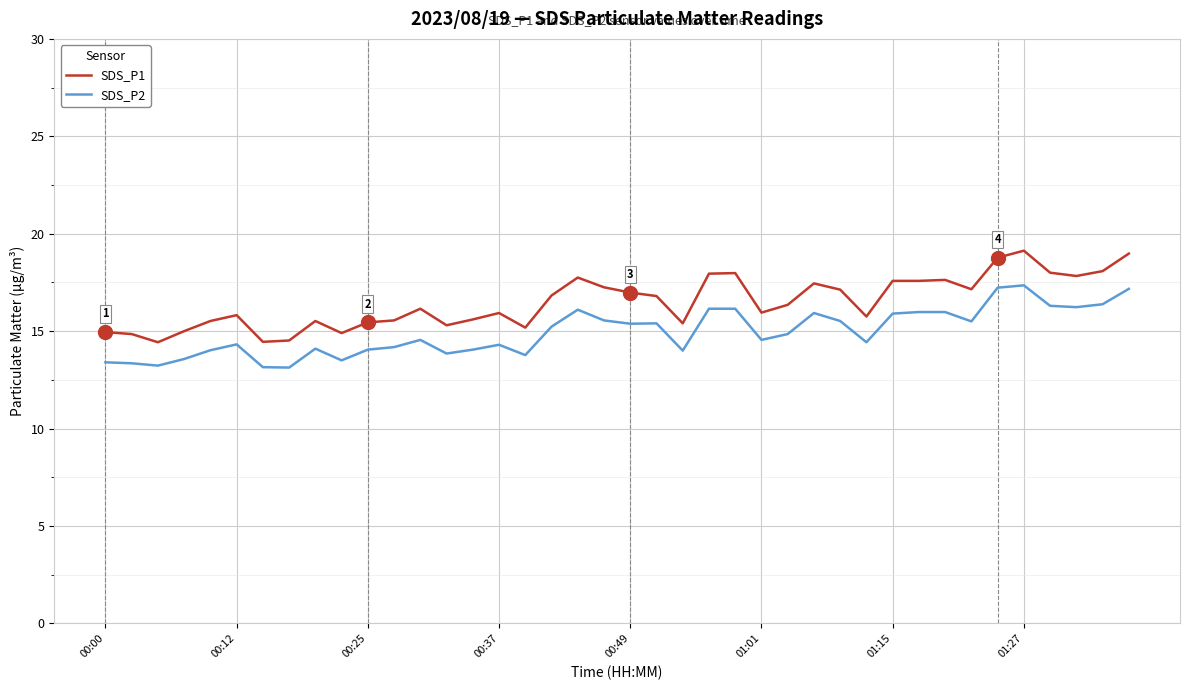

Which series has the widest spread of values?

SDS_P1